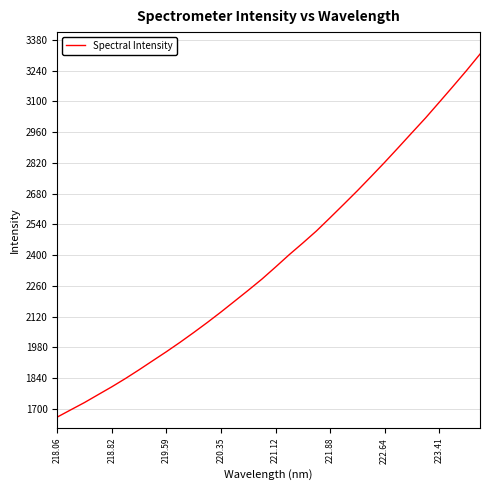

What is the maximum value shown in the chart?

3315.0